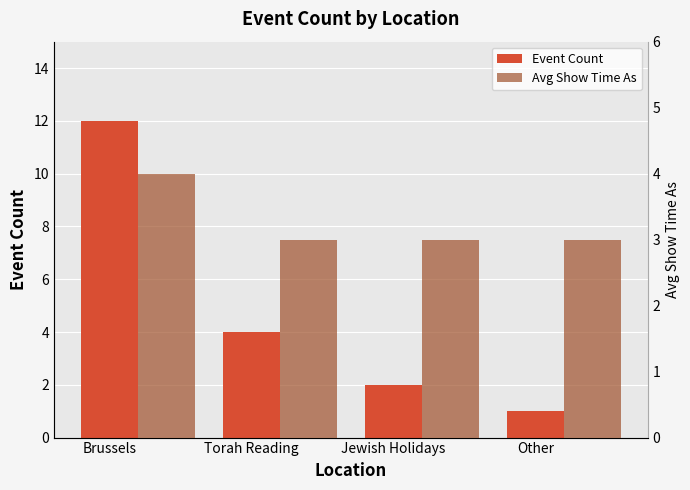

The Event Count series shows 2 at Jewish Holidays. True or false?

True